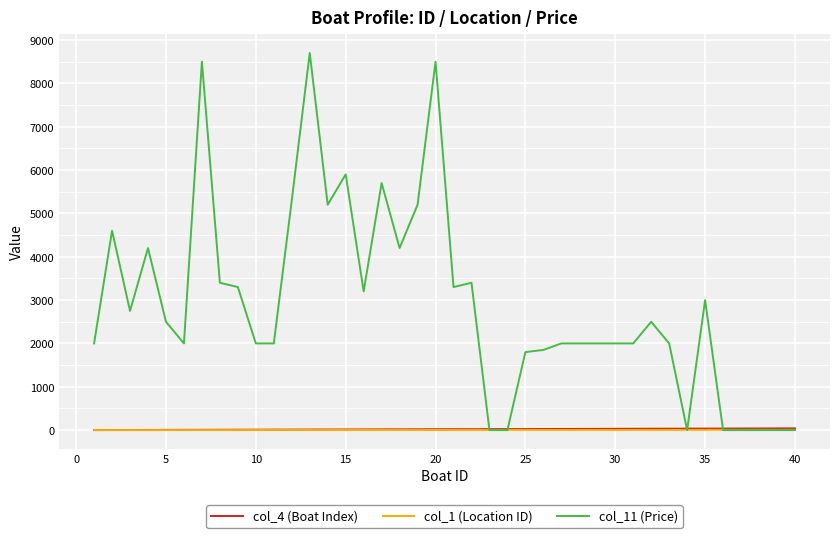

At how many categories does at least one series exceed 3724?

11